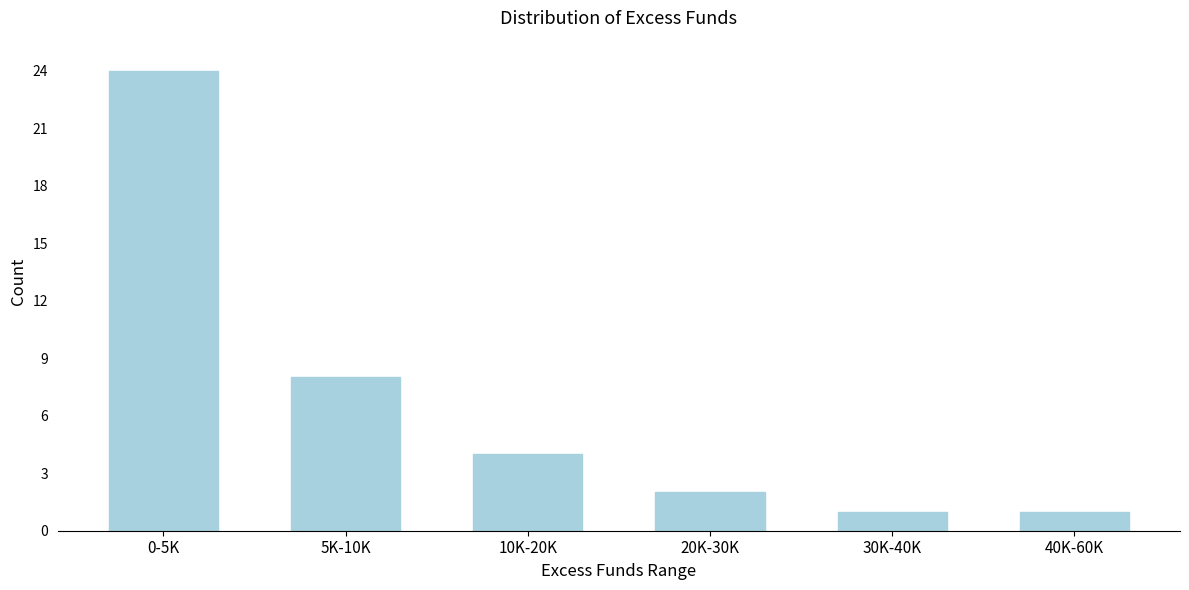

Reading left to right, transcribe all the data shown in this chart.

0-5K=24	5K-10K=8	10K-20K=4	20K-30K=2	30K-40K=1	40K-60K=1